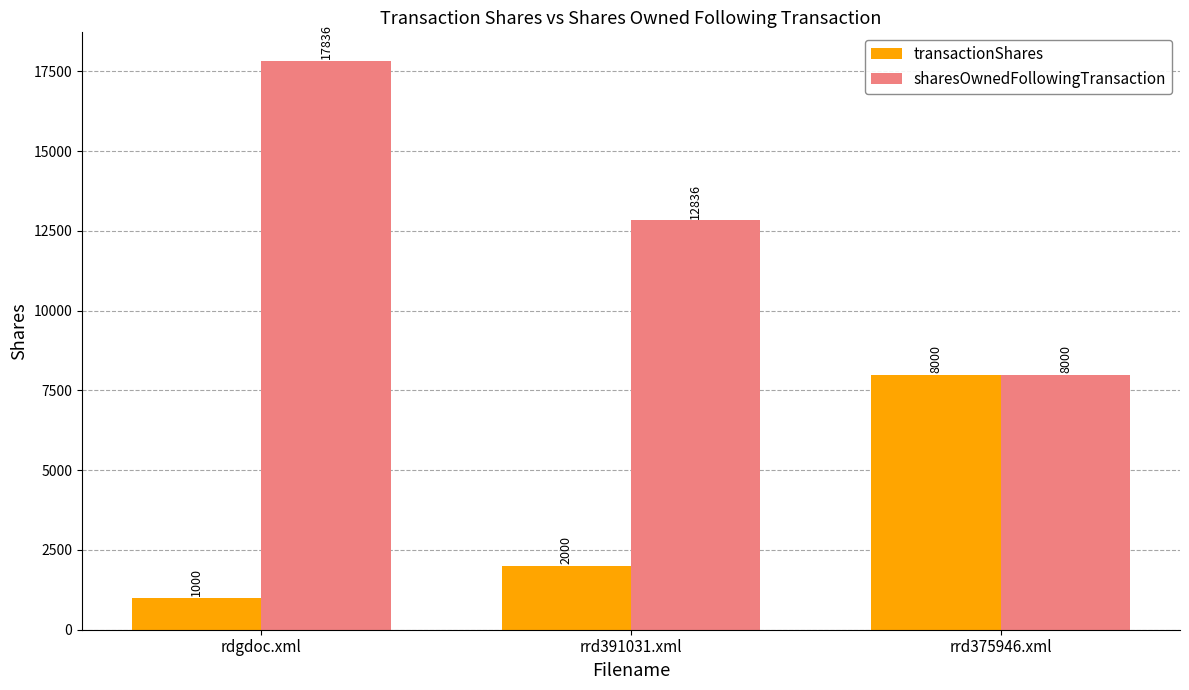

At which label is transactionShares closest to 4500?

rrd391031.xml